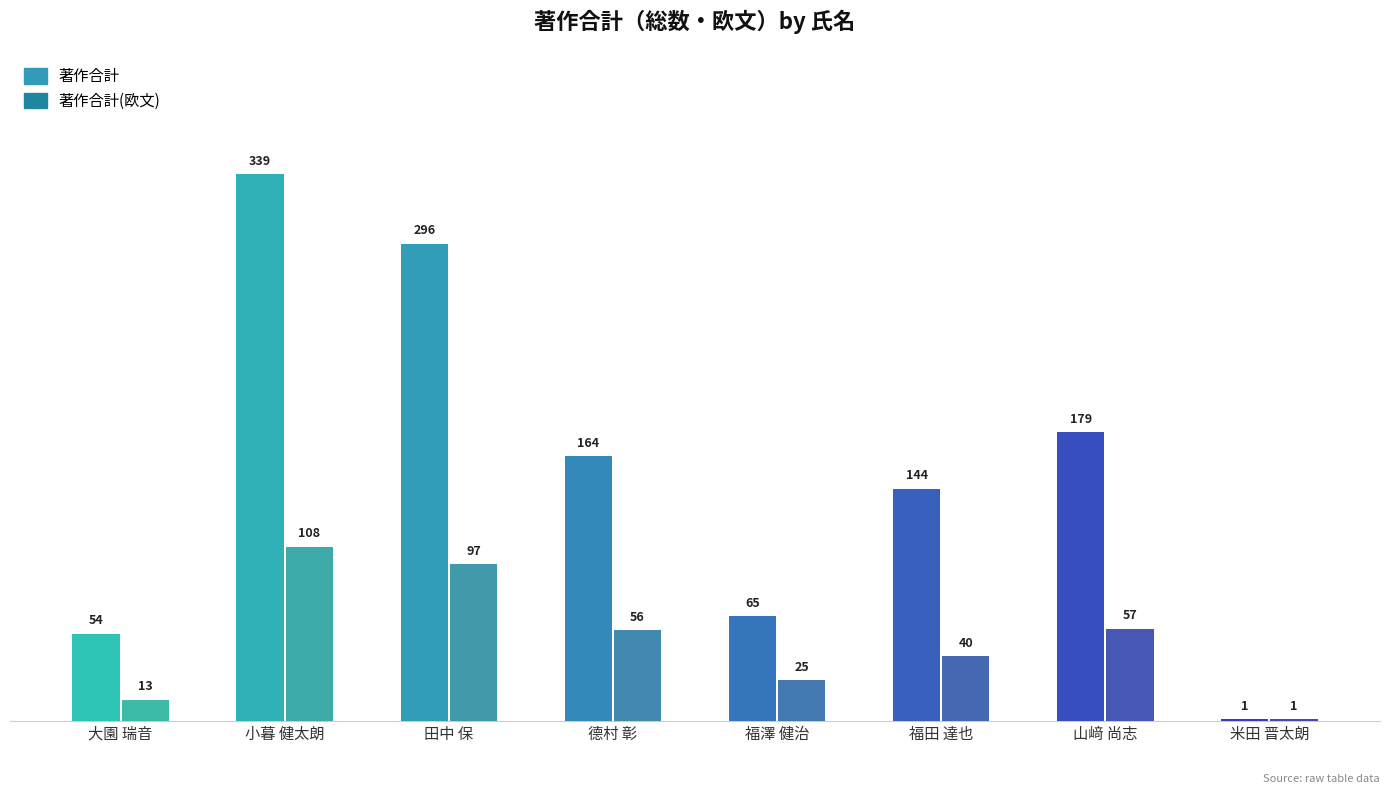

What is the label of the 2nd bar from the left?

小暮 健太朗